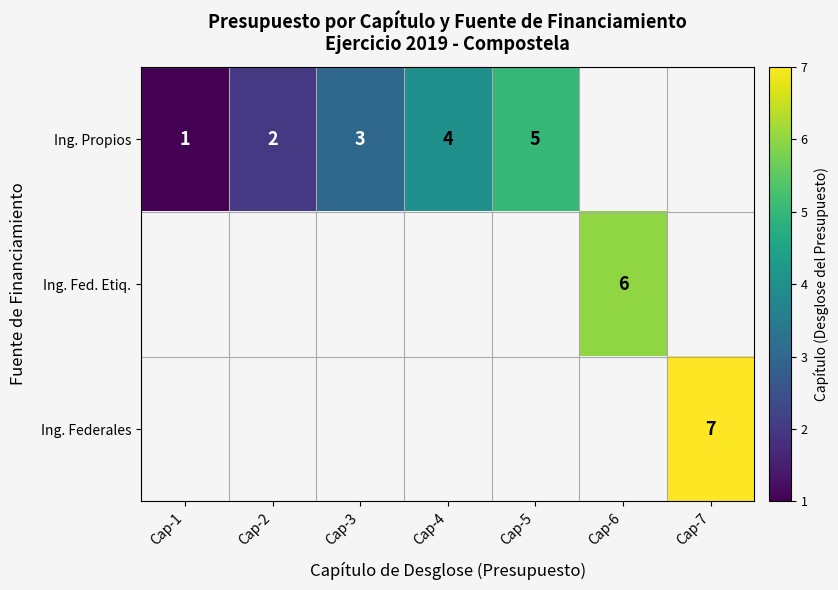

What is the sum of the Ing. Propios values at Cap-1 and Cap-3?

4